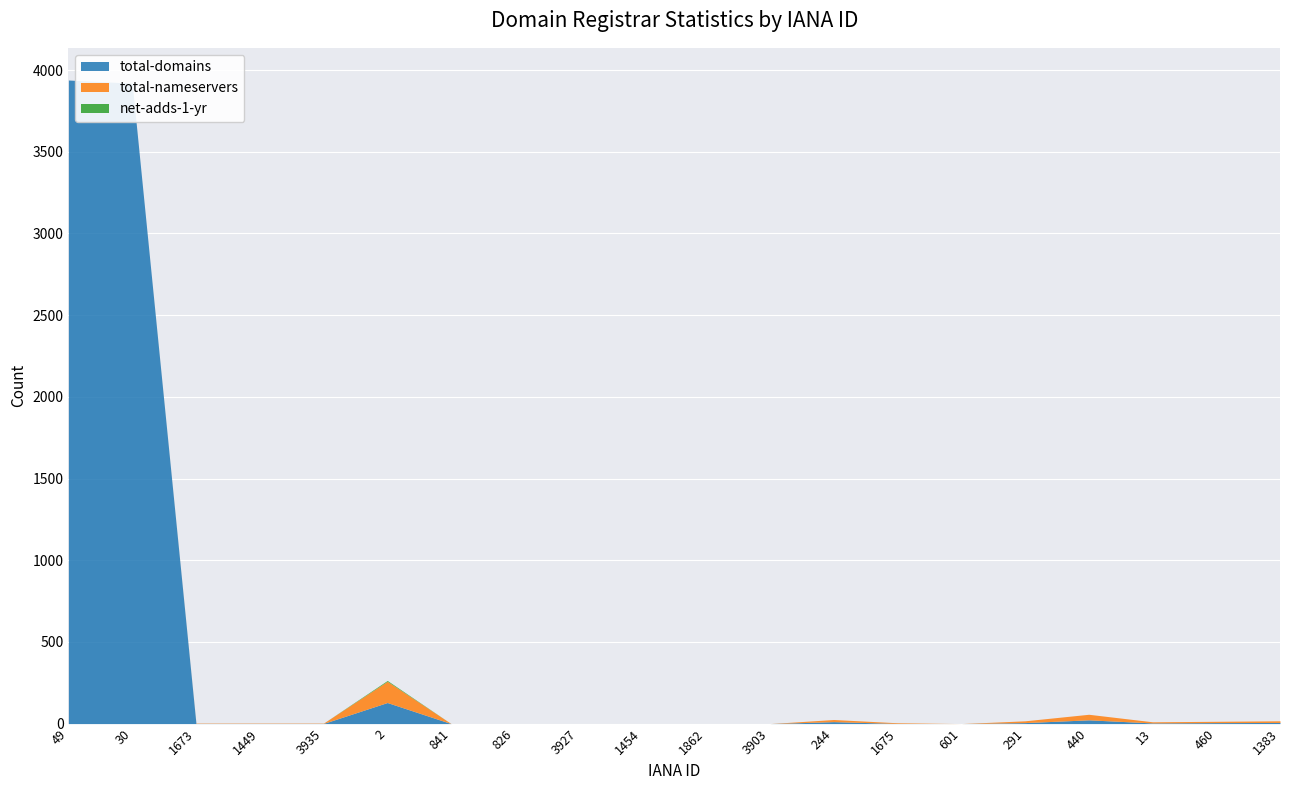

Rank the categories by net-adds-1-yr value from lowest to highest.

49, 30, 1673, 1449, 3935, 841, 826, 3927, 1454, 1862, 3903, 244, 1675, 601, 291, 440, 13, 460, 1383, 2